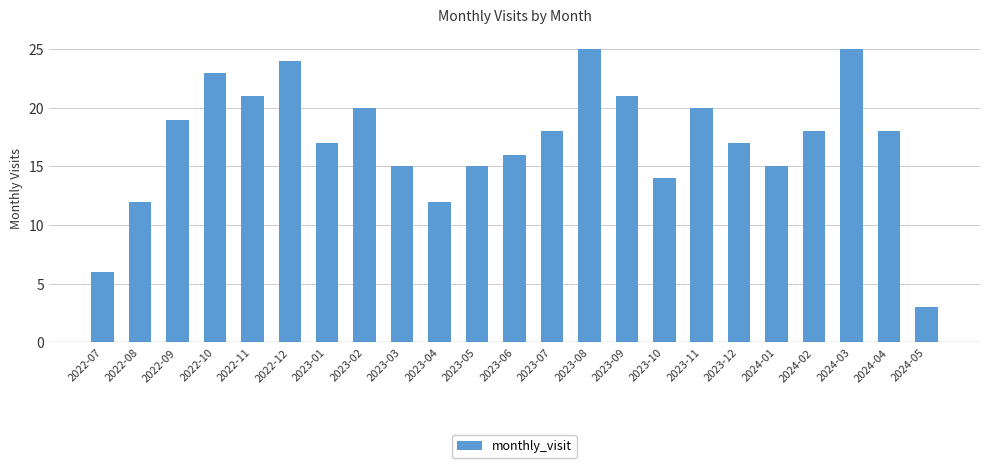

Reading left to right, list all the values displayed in this chart.

6	12	19	23	21	24	17	20	15	12	15	16	18	25	21	14	20	17	15	18	25	18	3